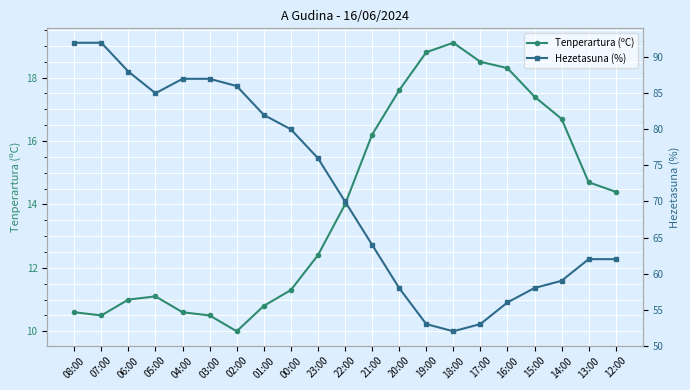

Is it true that Tenperartura (ºC) equals 18.8 at 19:00?

True